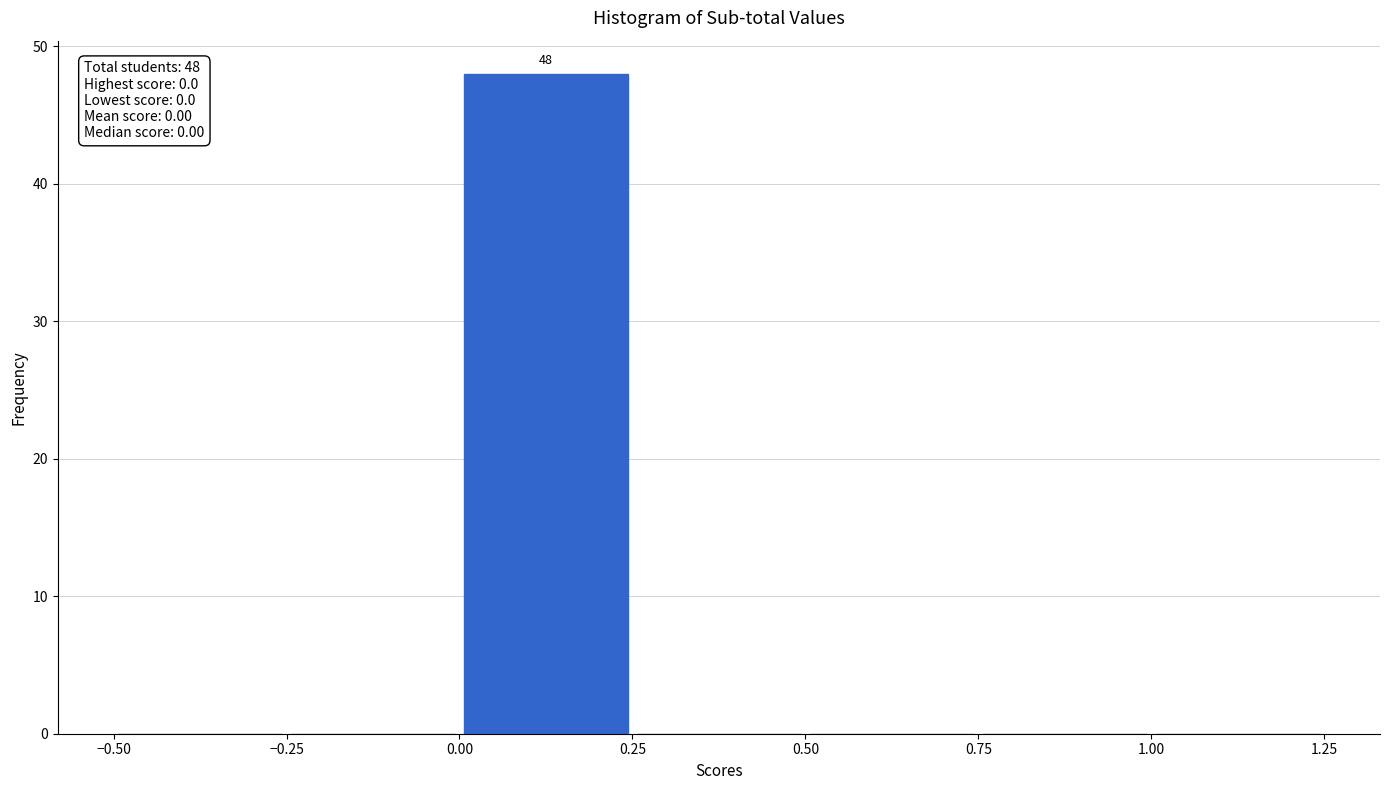

Which range on the x-axis has the tallest bar?

0.00 to 0.25